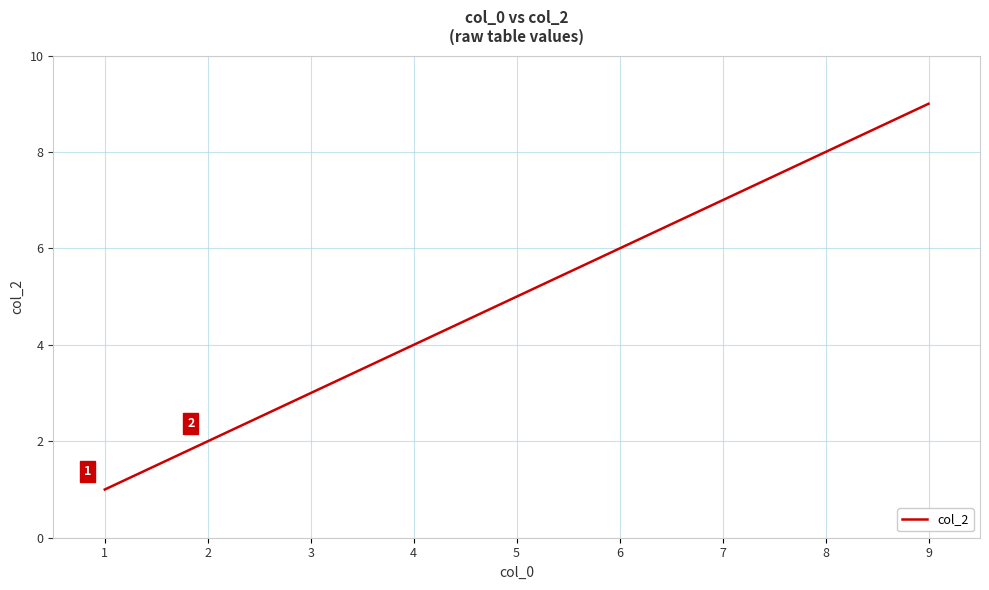

Count the values in the range 3 to 7.

5